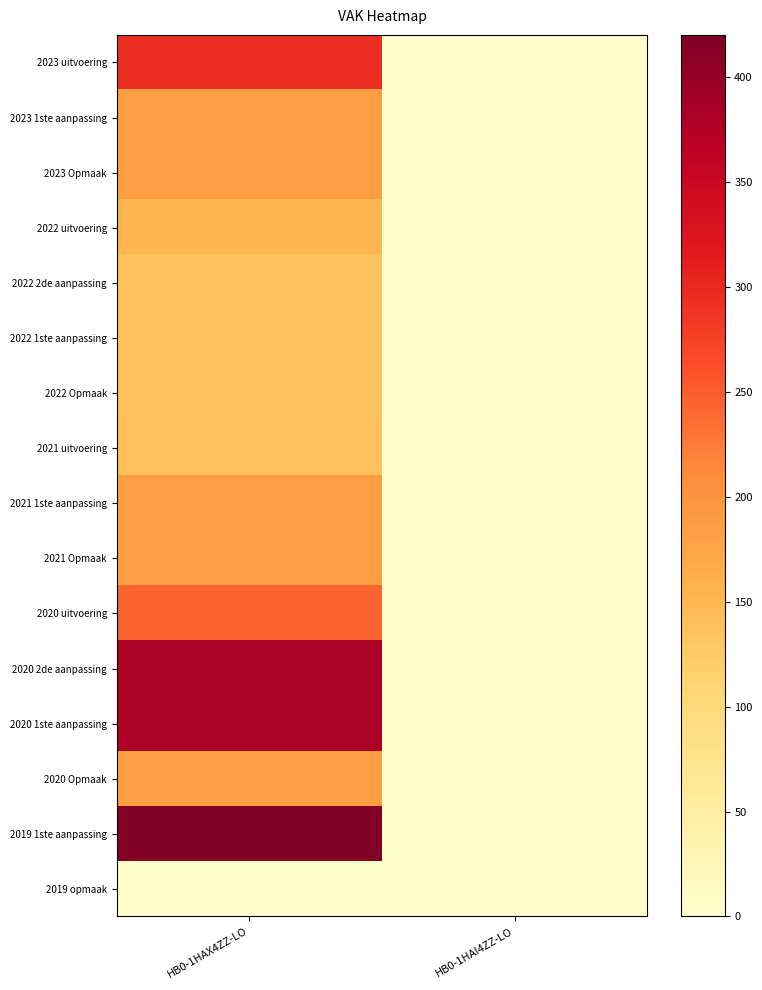

Reading right to left, transcribe all the data shown in this chart.

2023 uitvoering: HB0-1HAI4ZZ-LO=0	HB0-1HAX4ZZ-LO=294
2023 1ste aanpassing: HB0-1HAI4ZZ-LO=0	HB0-1HAX4ZZ-LO=185
2023 Opmaak: HB0-1HAI4ZZ-LO=0	HB0-1HAX4ZZ-LO=185
2022 uitvoering: HB0-1HAI4ZZ-LO=0	HB0-1HAX4ZZ-LO=151
2022 2de aanpassing: HB0-1HAI4ZZ-LO=0	HB0-1HAX4ZZ-LO=135
2022 1ste aanpassing: HB0-1HAI4ZZ-LO=0	HB0-1HAX4ZZ-LO=135
2022 Opmaak: HB0-1HAI4ZZ-LO=0	HB0-1HAX4ZZ-LO=135
2021 uitvoering: HB0-1HAI4ZZ-LO=0	HB0-1HAX4ZZ-LO=139
2021 1ste aanpassing: HB0-1HAI4ZZ-LO=0	HB0-1HAX4ZZ-LO=185
2021 Opmaak: HB0-1HAI4ZZ-LO=0	HB0-1HAX4ZZ-LO=185
2020 uitvoering: HB0-1HAI4ZZ-LO=0	HB0-1HAX4ZZ-LO=243
2020 2de aanpassing: HB0-1HAI4ZZ-LO=0	HB0-1HAX4ZZ-LO=380
2020 1ste aanpassing: HB0-1HAI4ZZ-LO=0	HB0-1HAX4ZZ-LO=380
2020 Opmaak: HB0-1HAI4ZZ-LO=0	HB0-1HAX4ZZ-LO=185
2019 1ste aanpassing: HB0-1HAI4ZZ-LO=0	HB0-1HAX4ZZ-LO=420
2019 opmaak: HB0-1HAI4ZZ-LO=0	HB0-1HAX4ZZ-LO=0